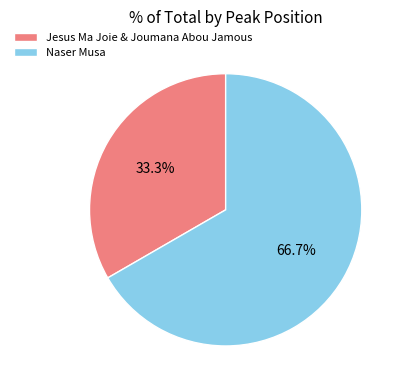

Between Jesus Ma Joie & Joumana Abou Jamous and Naser Musa, which is larger?

Naser Musa